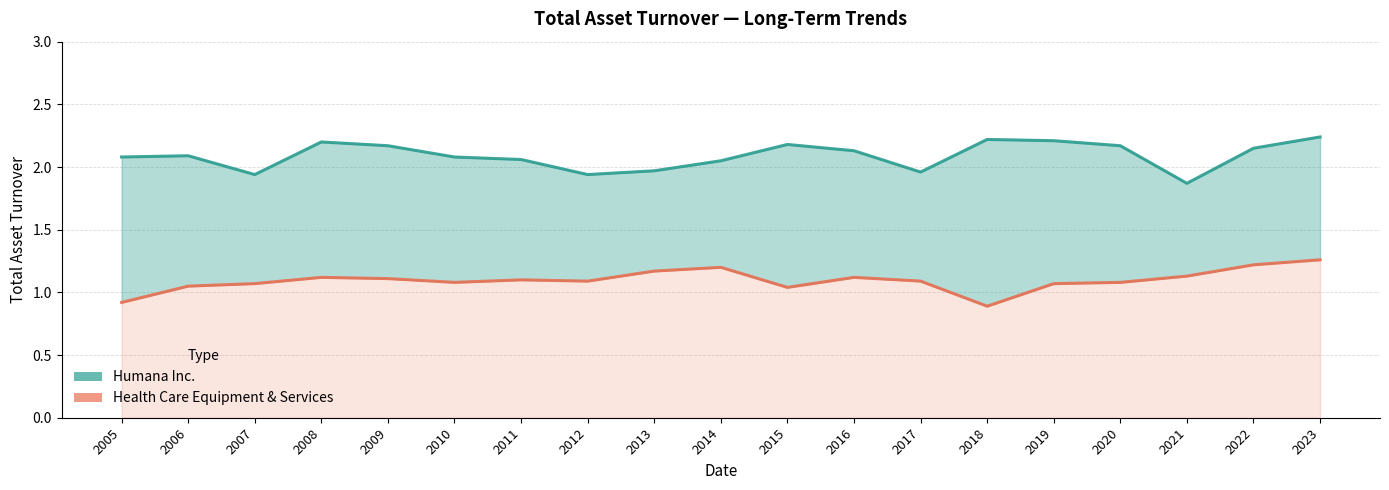

Is it true that Humana Inc. equals 0.5 at 2017?

False